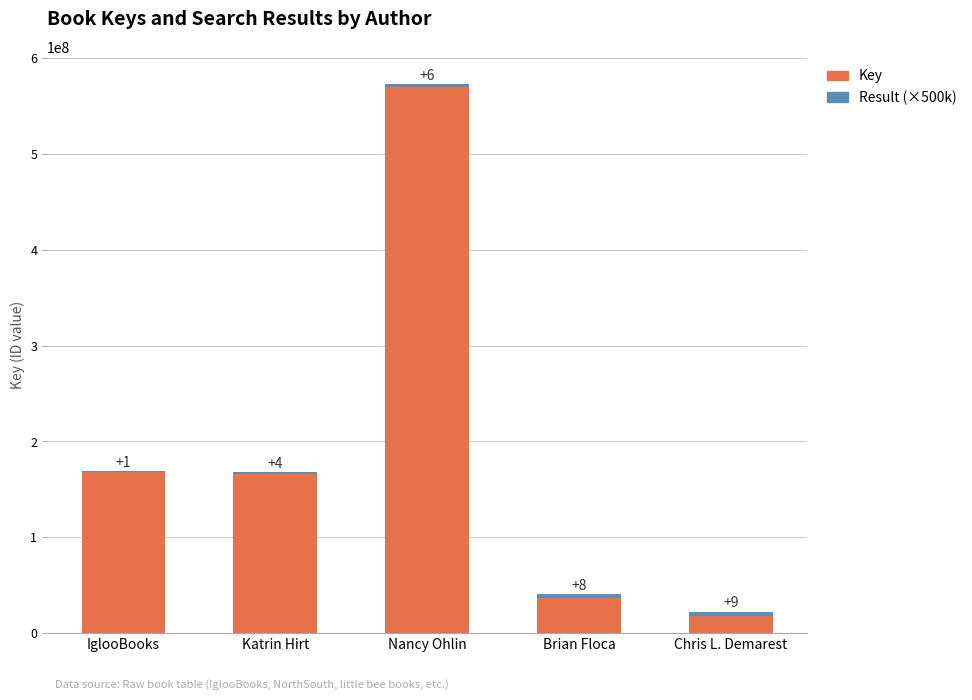

True or false: Key has a value of 106281714 at IglooBooks.

False